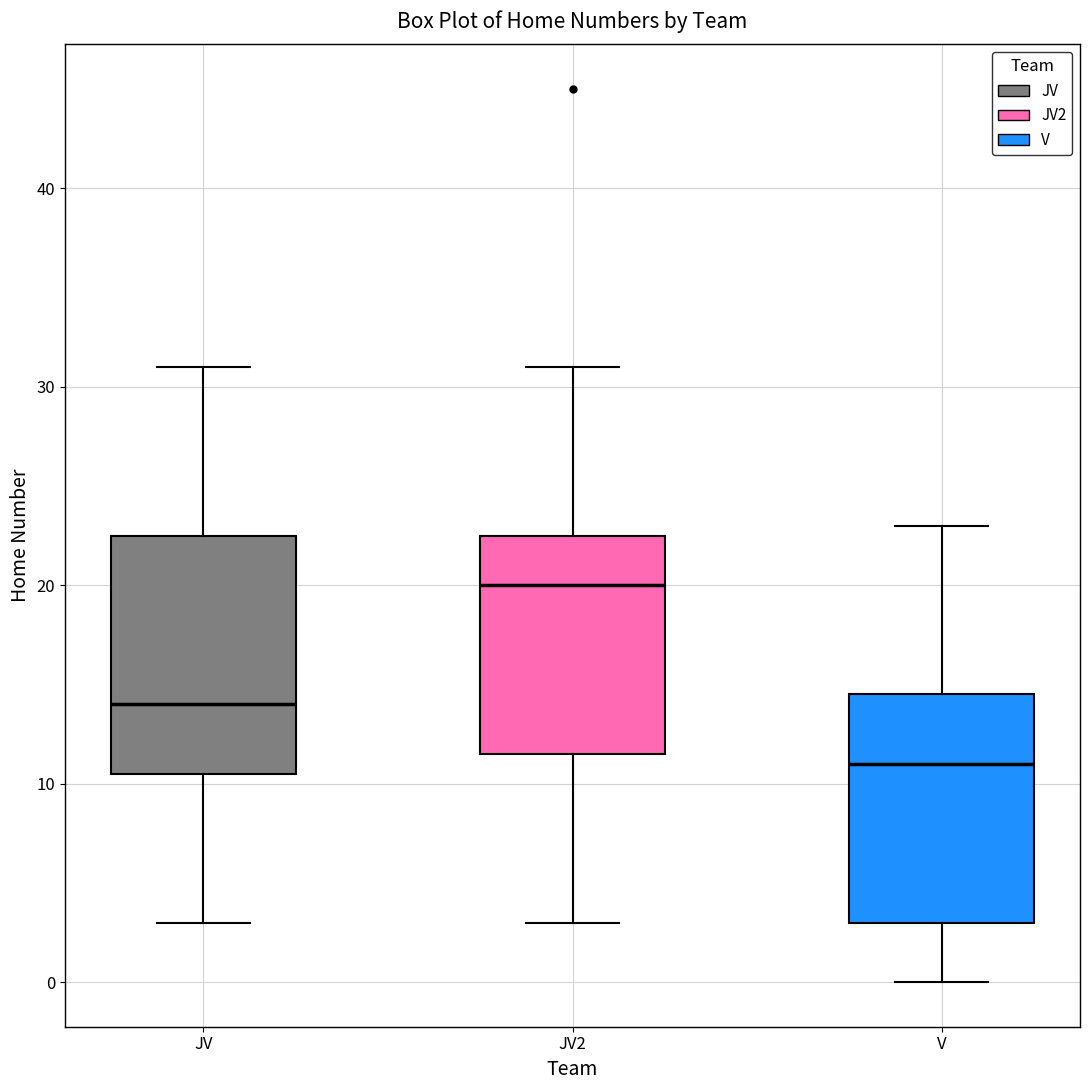

Reading left to right, transcribe this box plot: for each box, give where its median line is, the range the box spans, and where its two whiskers end, as read against the y-axis. The values are not printed on the chart, so give them approximately, as read against the axis.

JV: median 14, box 11 to 23, whiskers 3 to 31
JV2: median 20, box 12 to 23, whiskers 3 to 31
V: median 11, box 3 to 15, whiskers 0 to 23